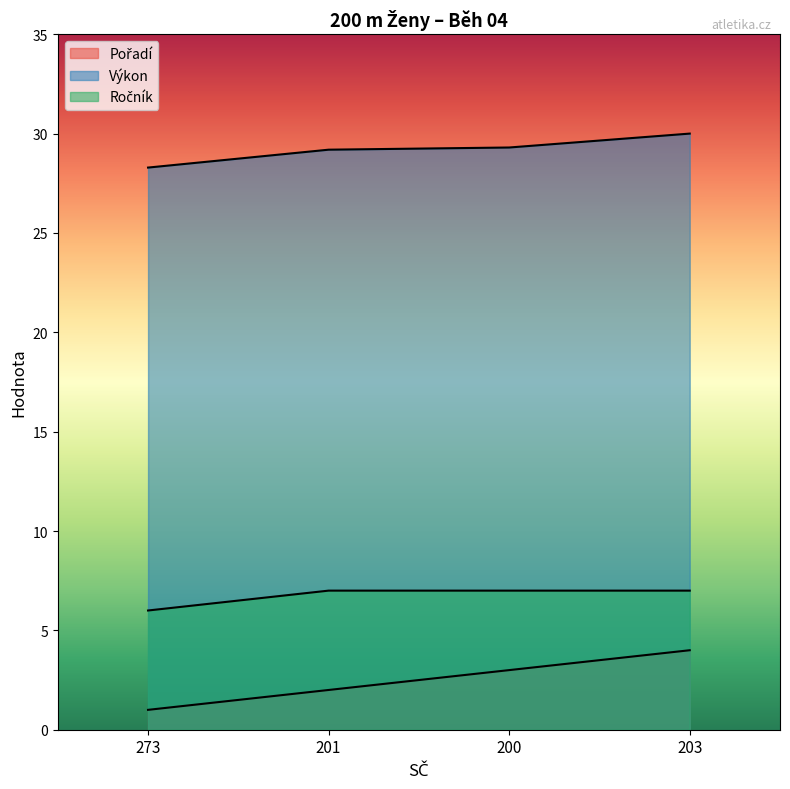

At how many categories does at least one series exceed 18?

4